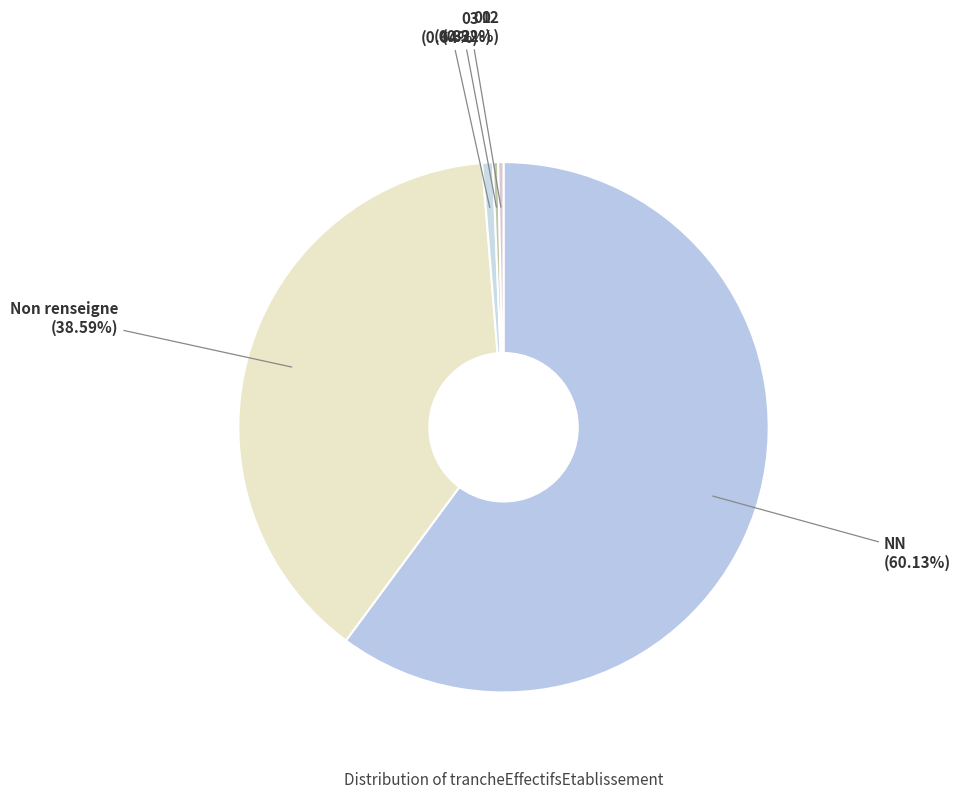

Which slice represents more than half of the pie?

NN